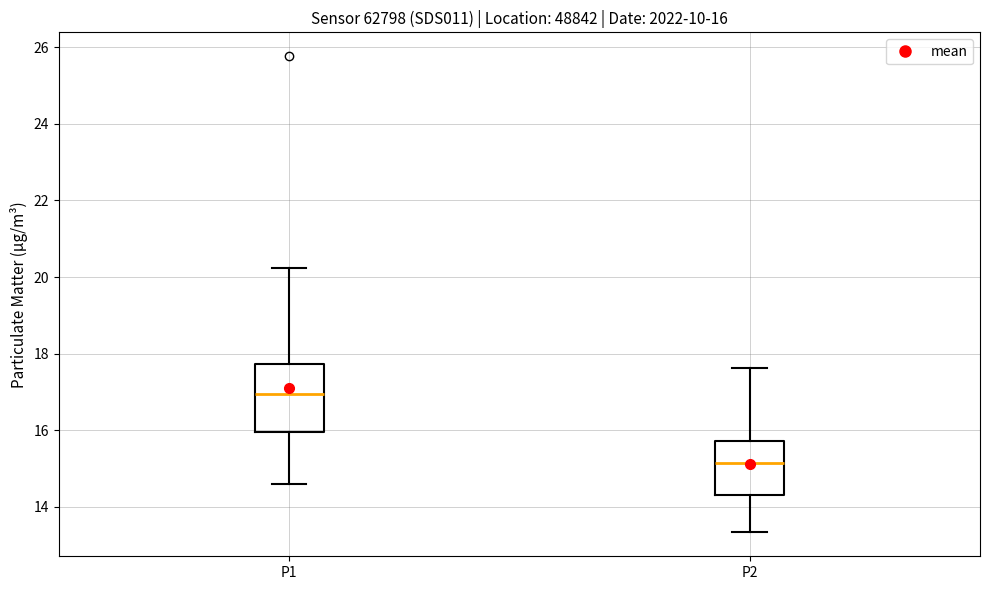

Which box is the tallest, from its lower edge to its upper edge?

P1